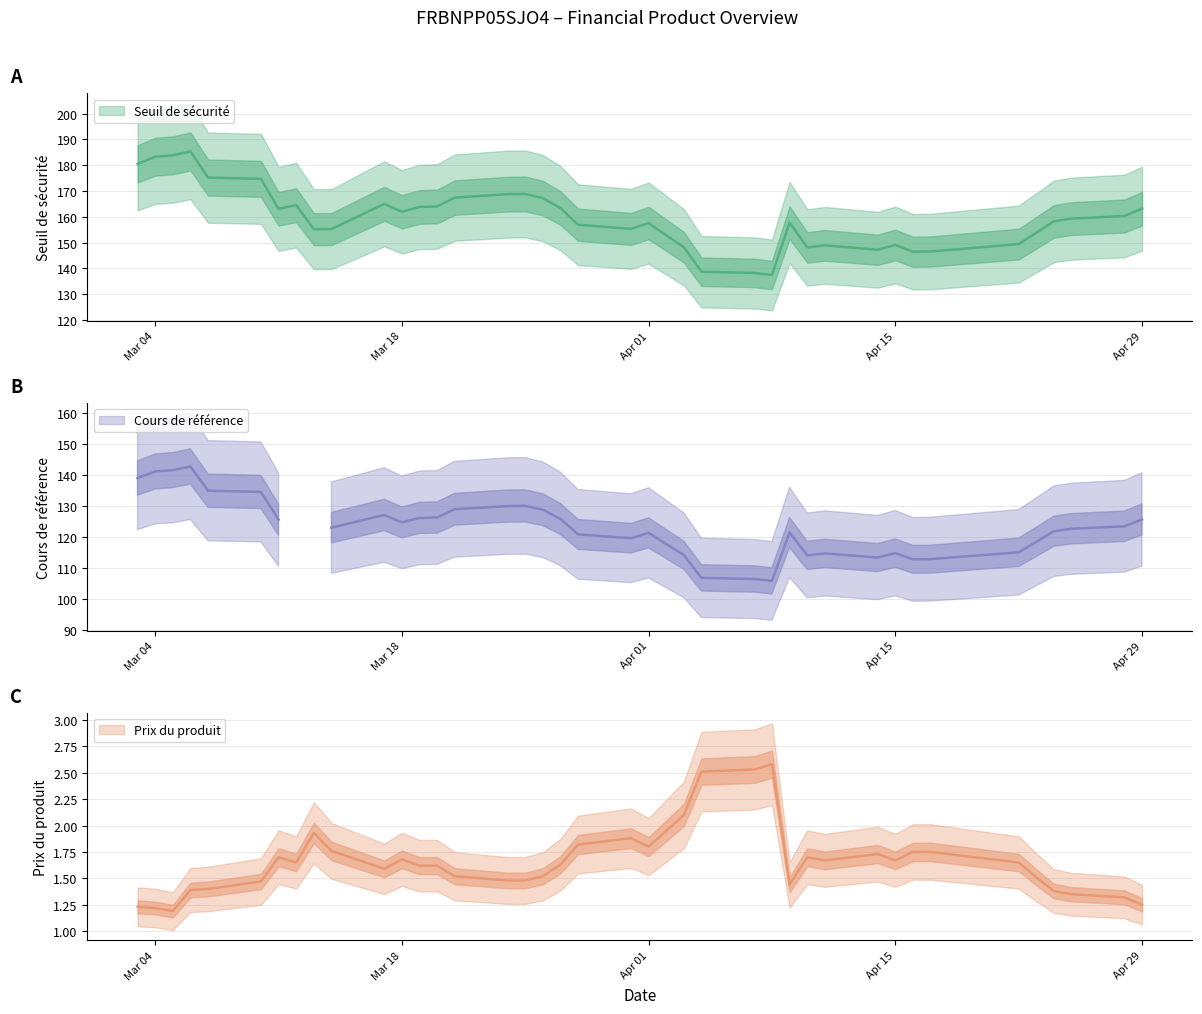

Where do Prix du produit and Cours de référence first cross each other?

2025-03-14 and 2025-03-13